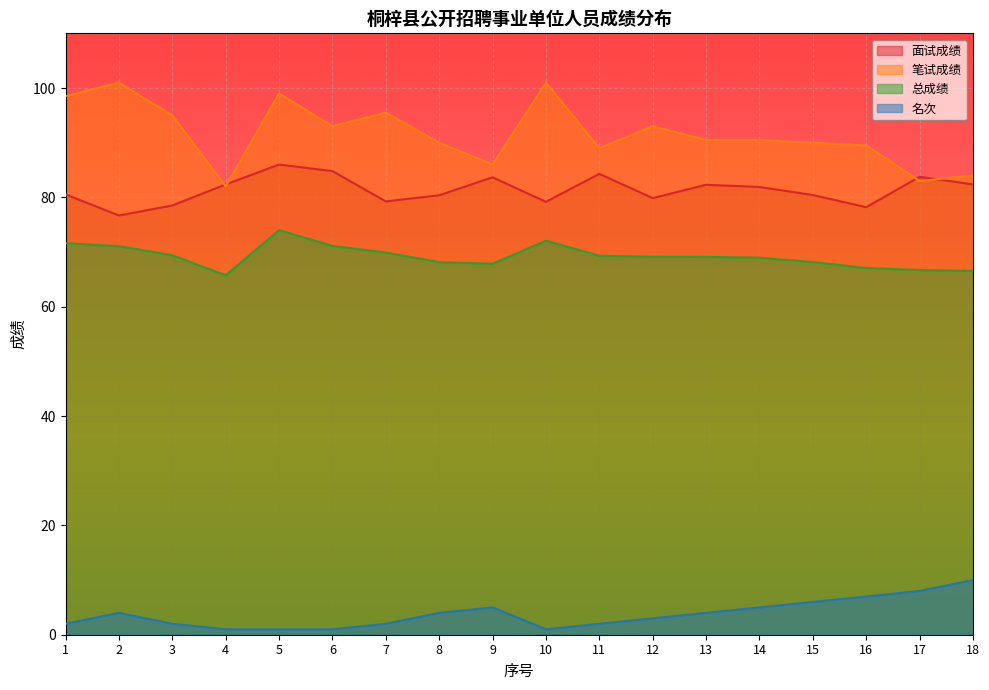

At which category does 总成绩 reach its first local valley?

4